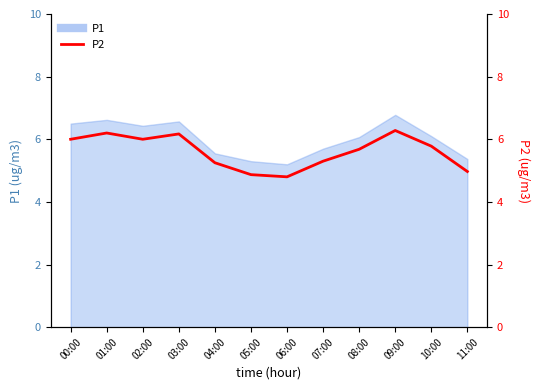

What is the smallest value displayed?

4.8